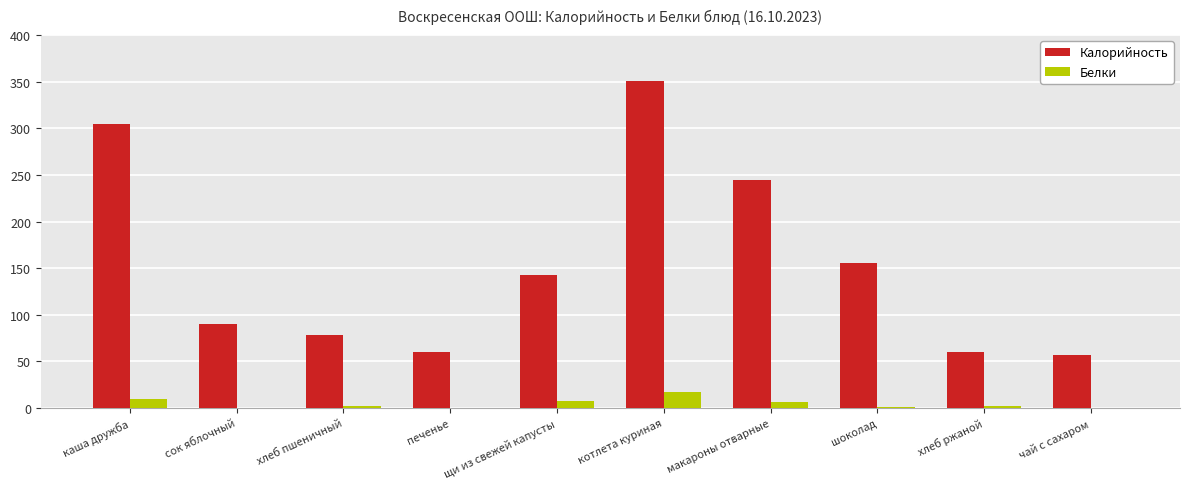

What is the sum of all Калорийность values?

1543.3